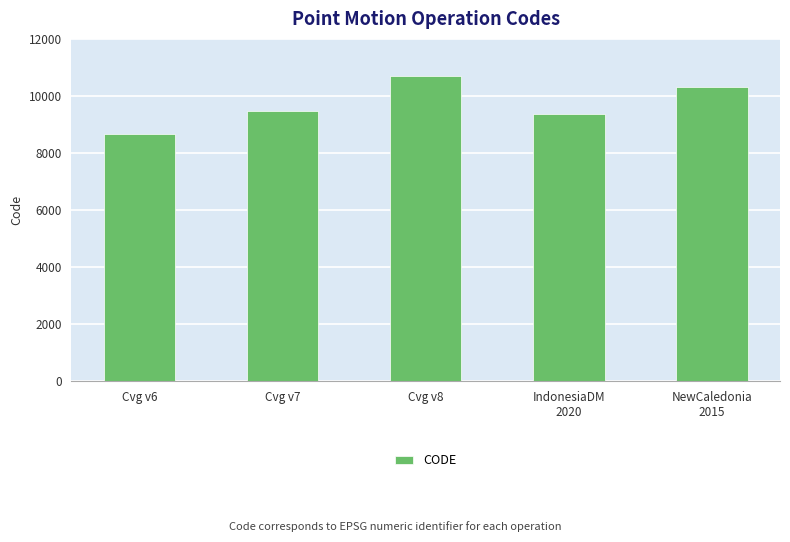

Reading left to right, extract all data points from this chart.

Cvg v6=8676	Cvg v7=9483	Cvg v8=10707	IndonesiaDM
2020=9375	NewCaledonia
2015=10323